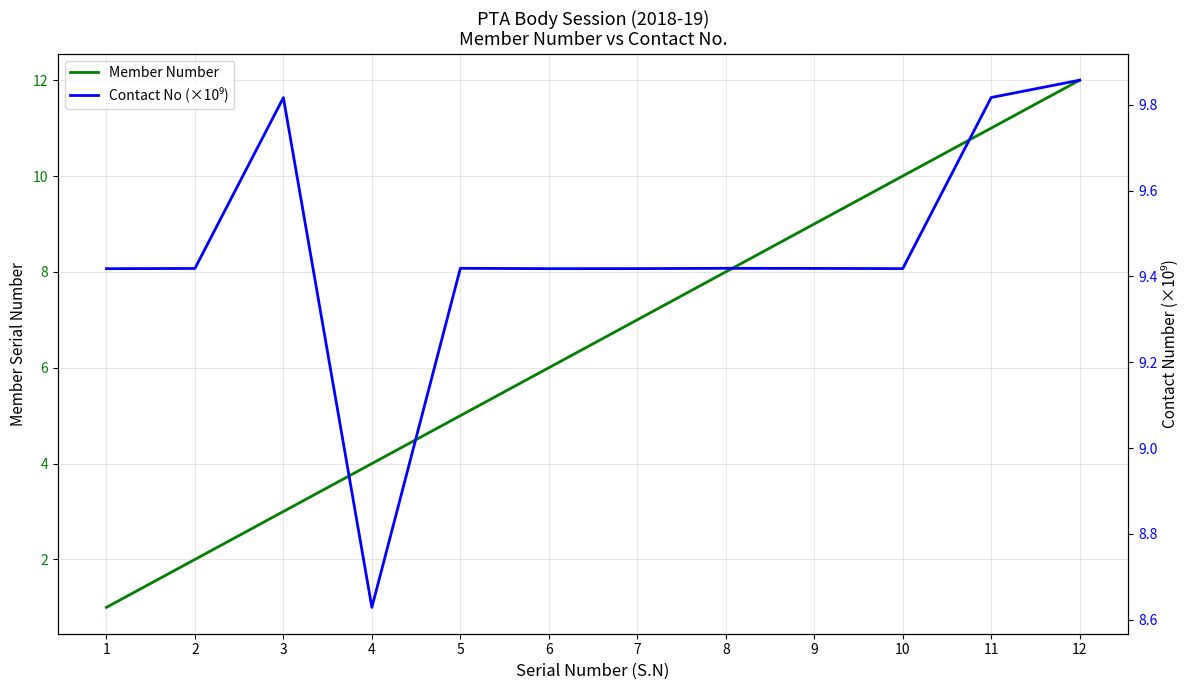

At 5, list the series in order from largest to smallest.

Contact No (×10⁹), Member Number